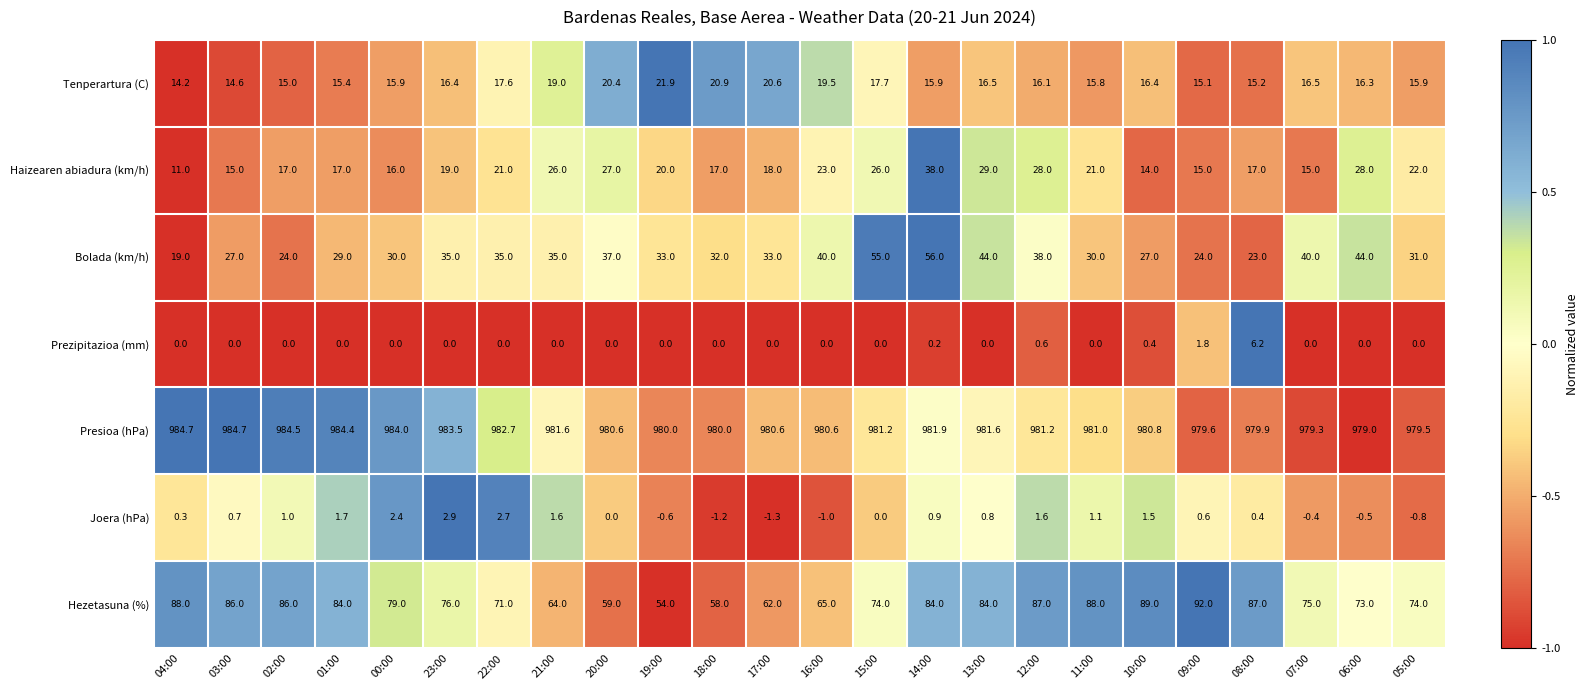

Rank the series at 13:00 from highest to lowest value.

Presioa (hPa), Hezetasuna (%), Bolada (km/h), Haizearen abiadura (km/h), Tenperartura (C), Joera (hPa), Prezipitazioa (mm)